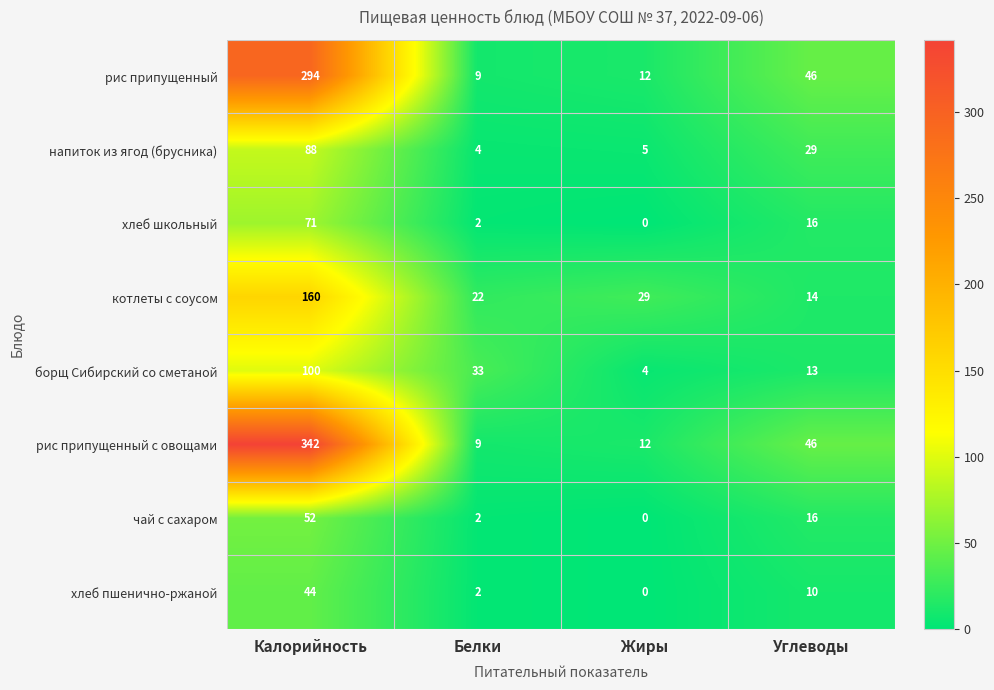

What is the average value of the напиток из ягод (брусника) series?

32